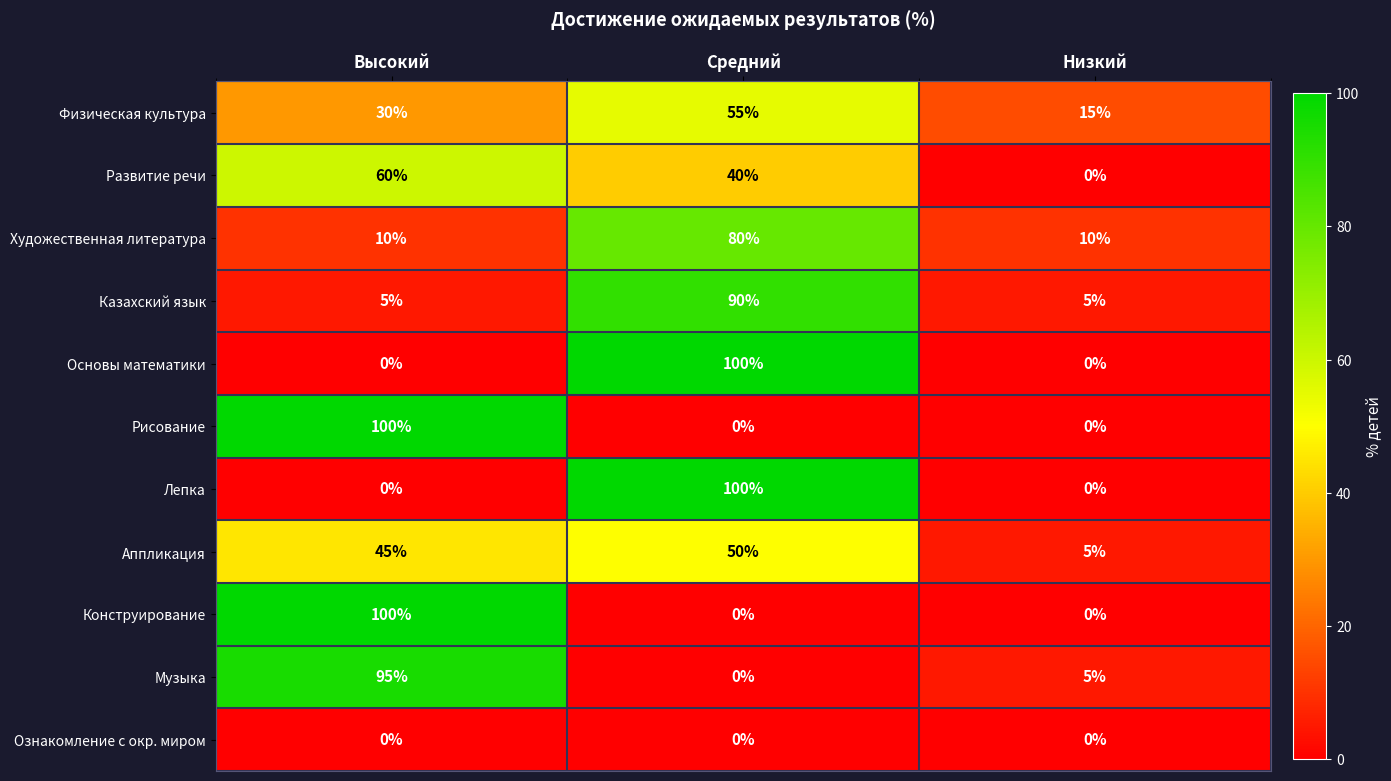

What is the maximum value shown in the chart?

100